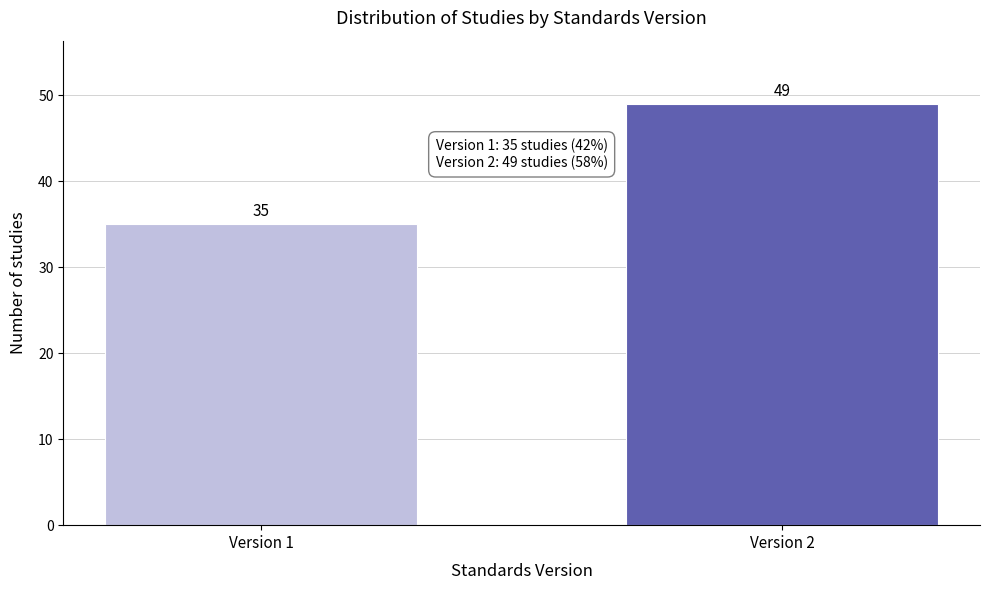

Reading left to right, what are all the values shown in this chart?

35	49